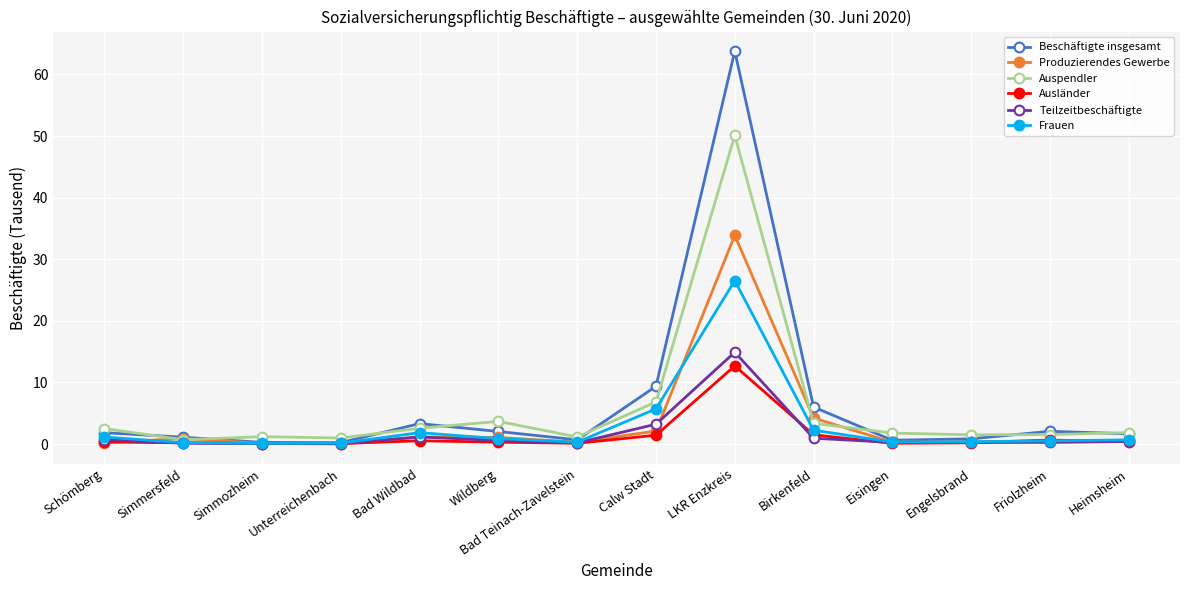

At which category is the sum across all series the highest?

LKR Enzkreis